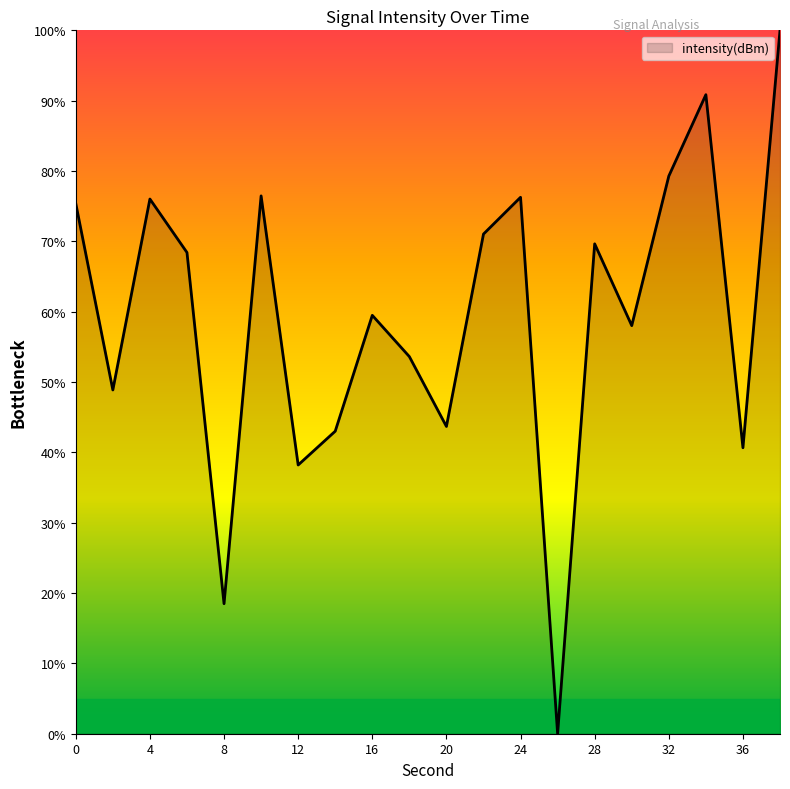

What is the difference between the maximum and minimum values?

100.0